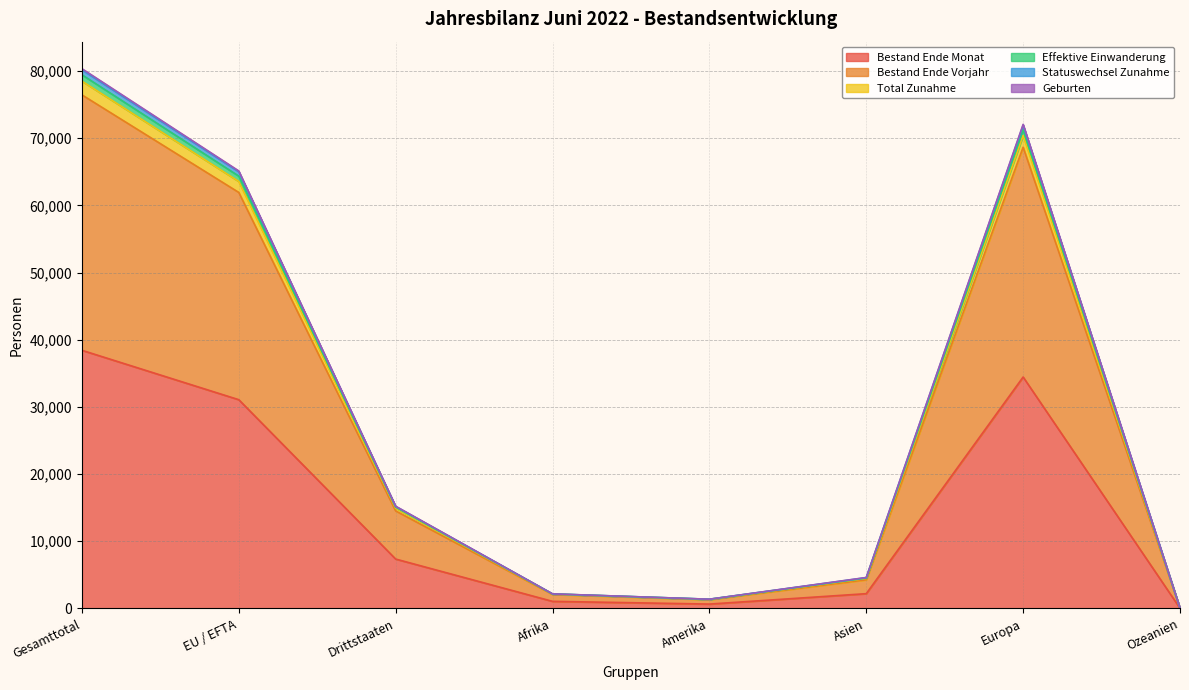

Reading left to right, extract all data points from this chart.

Bestand Ende Monat: Gesamttotal=38435	EU / EFTA=31080	Drittstaaten=7355	Afrika=1059	Amerika=653	Asien=2202	Europa=34457	Ozeanien=27
Bestand Ende Vorjahr: Gesamttotal=76461	EU / EFTA=61936	Drittstaaten=14525	Afrika=2087	Amerika=1309	Asien=4266	Europa=68672	Ozeanien=53
Total Zunahme: Gesamttotal=80363	EU / EFTA=65139	Drittstaaten=15224	Afrika=2175	Amerika=1377	Asien=4611	Europa=72073	Ozeanien=53
Effektive Einwanderung: Gesamttotal=80201	EU / EFTA=65023	Drittstaaten=15178	Afrika=2166	Amerika=1377	Asien=4588	Europa=71943	Ozeanien=53
Statuswechsel Zunahme: Gesamttotal=79453	EU / EFTA=64365	Drittstaaten=15088	Afrika=2162	Amerika=1370	Asien=4527	Europa=71267	Ozeanien=53
Geburten: Gesamttotal=78506	EU / EFTA=63568	Drittstaaten=14938	Afrika=2141	Amerika=1343	Asien=4472	Europa=70423	Ozeanien=53